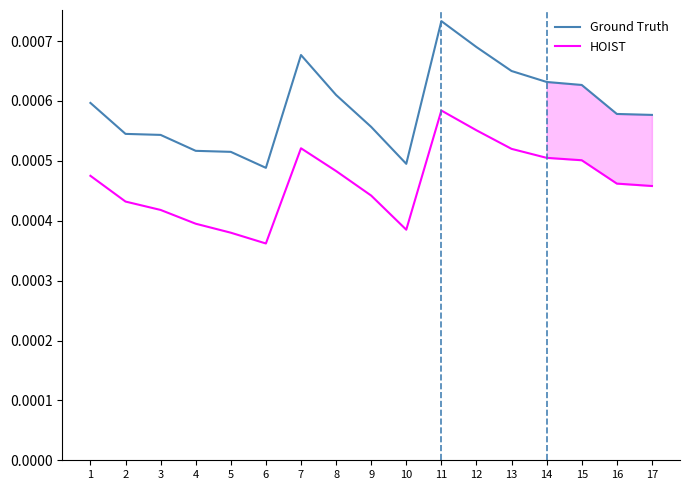

Which series has the widest spread of values?

Ground Truth